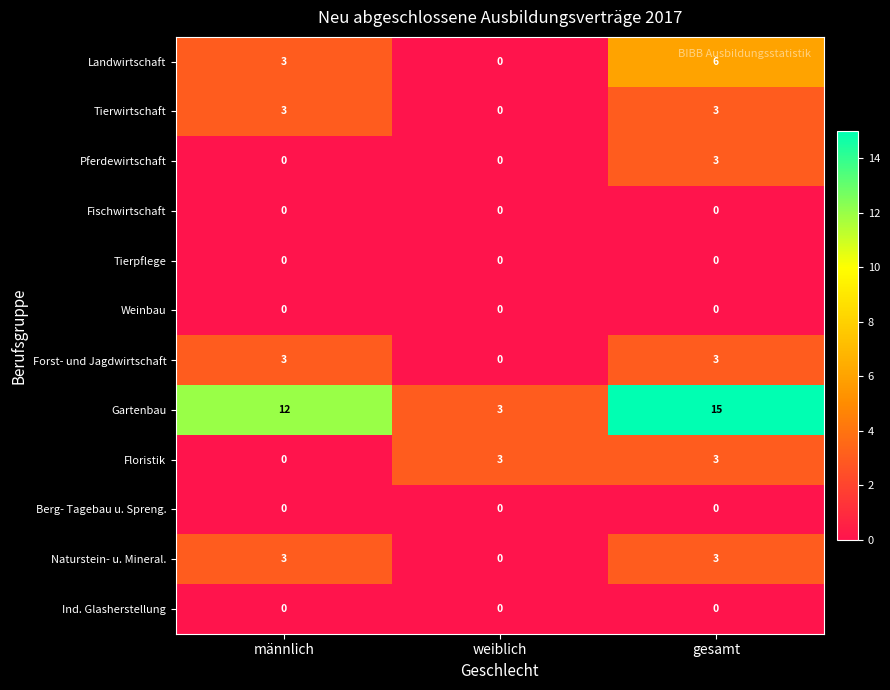

Which series has the widest spread of values?

Gartenbau